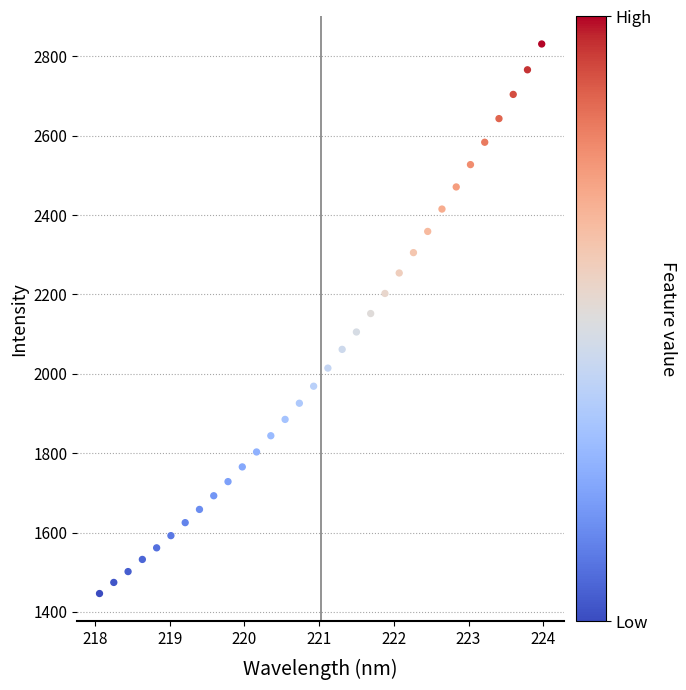

What is the range of X values (max minus min)?

5.9